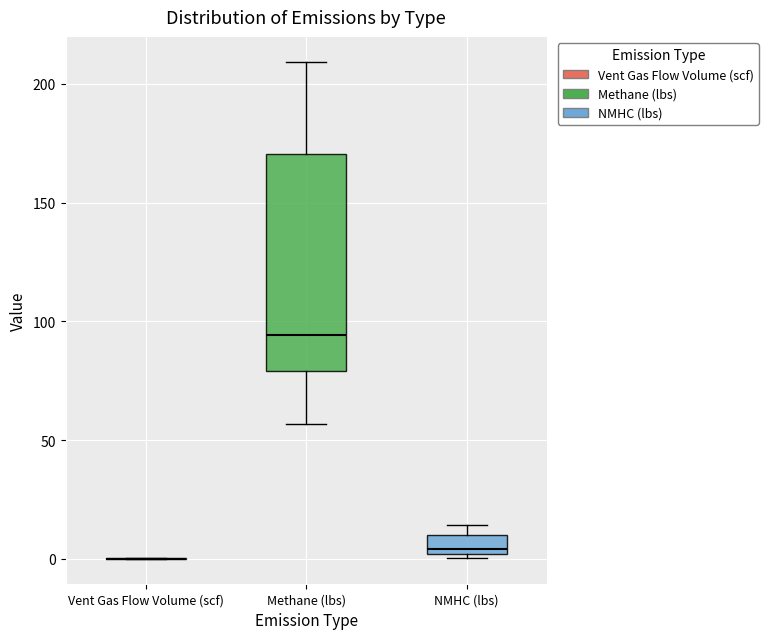

Reading left to right, transcribe this box plot: for each box, give where its median line is, the range the box spans, and where its two whiskers end, as read against the y-axis. The values are not printed on the chart, so give them approximately, as read against the axis.

Vent Gas Flow Volume (scf): box collapsed to a line at 0, whiskers 0 to 0
Methane (lbs): median 95, box 80 to 170, whiskers 55 to 210
NMHC (lbs): median 5, box 0 to 10, whiskers 0 (just below the box's lower edge) to 15